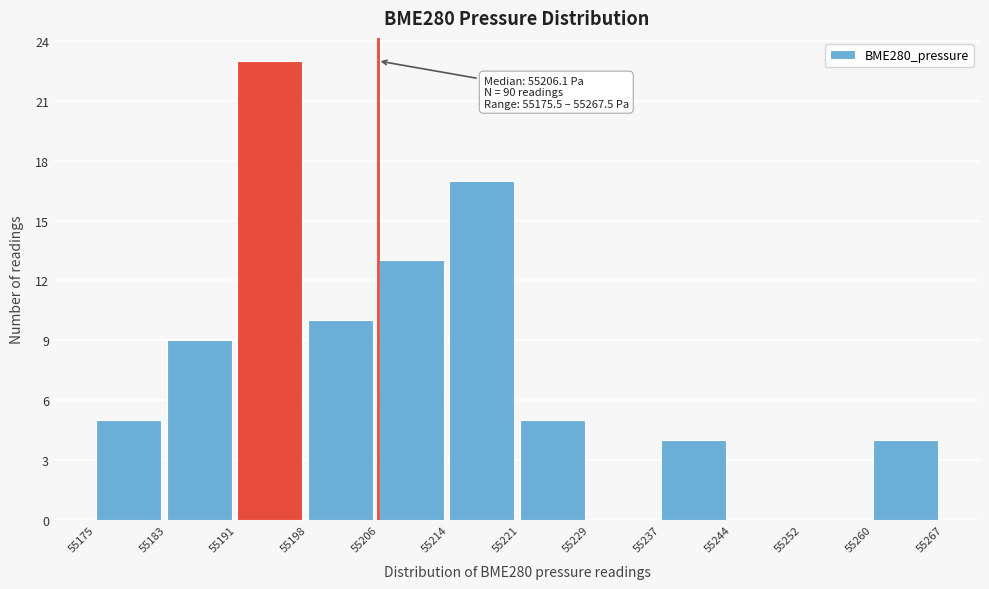

Which range on the x-axis has the tallest bar?

55191 to 55198